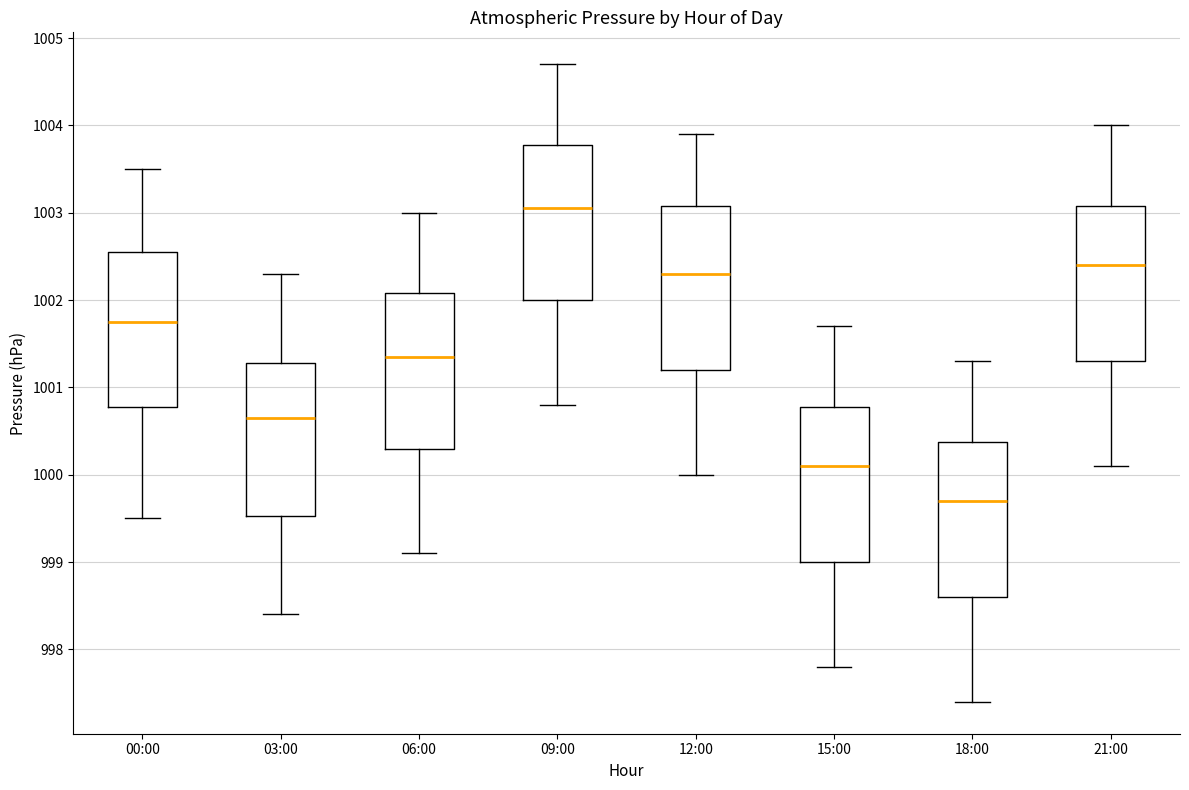

Reading left to right, read every box against the y-axis: the position of its median line, the range the box covers, and the ends of its whiskers. The values are not printed on the chart, so give them approximately, as read against the axis.

00:00: median 1001.8, box 1000.8 to 1002.6, whiskers 999.5 to 1003.5
03:00: median 1000.7, box 999.5 to 1001.3, whiskers 998.4 to 1002.3
06:00: median 1001.4, box 1000.3 to 1002.1, whiskers 999.1 to 1003.0
09:00: median 1003.1, box 1002.0 to 1003.8, whiskers 1000.8 to 1004.7
12:00: median 1002.3, box 1001.2 to 1003.1, whiskers 1000.0 to 1003.9
15:00: median 1000.1, box 999.0 to 1000.8, whiskers 997.8 to 1001.7
18:00: median 999.7, box 998.6 to 1000.4, whiskers 997.4 to 1001.3
21:00: median 1002.4, box 1001.3 to 1003.1, whiskers 1000.1 to 1004.0